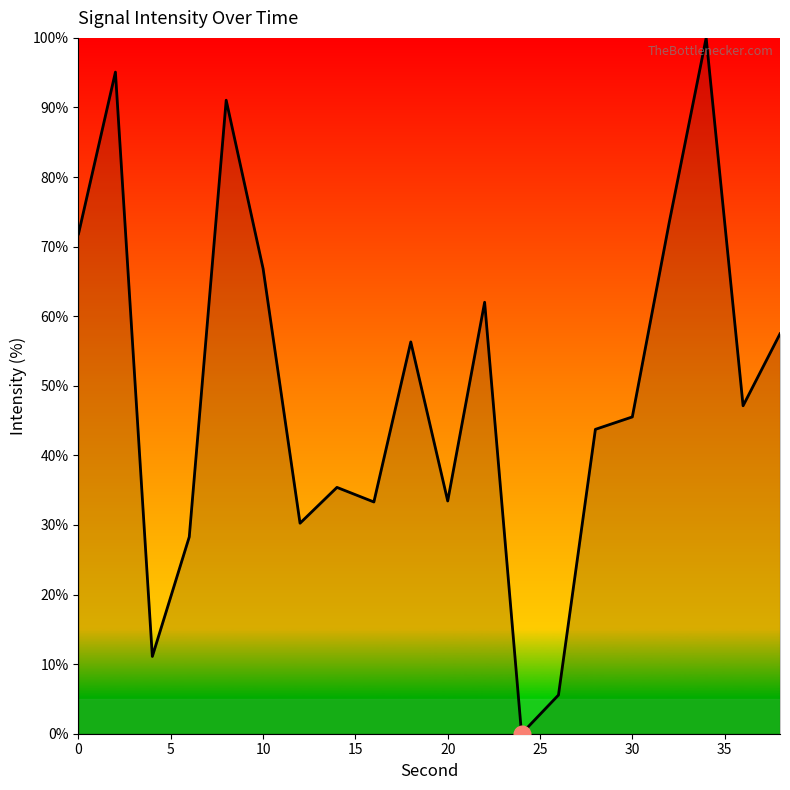

What is the maximum value shown in the chart?

100.0